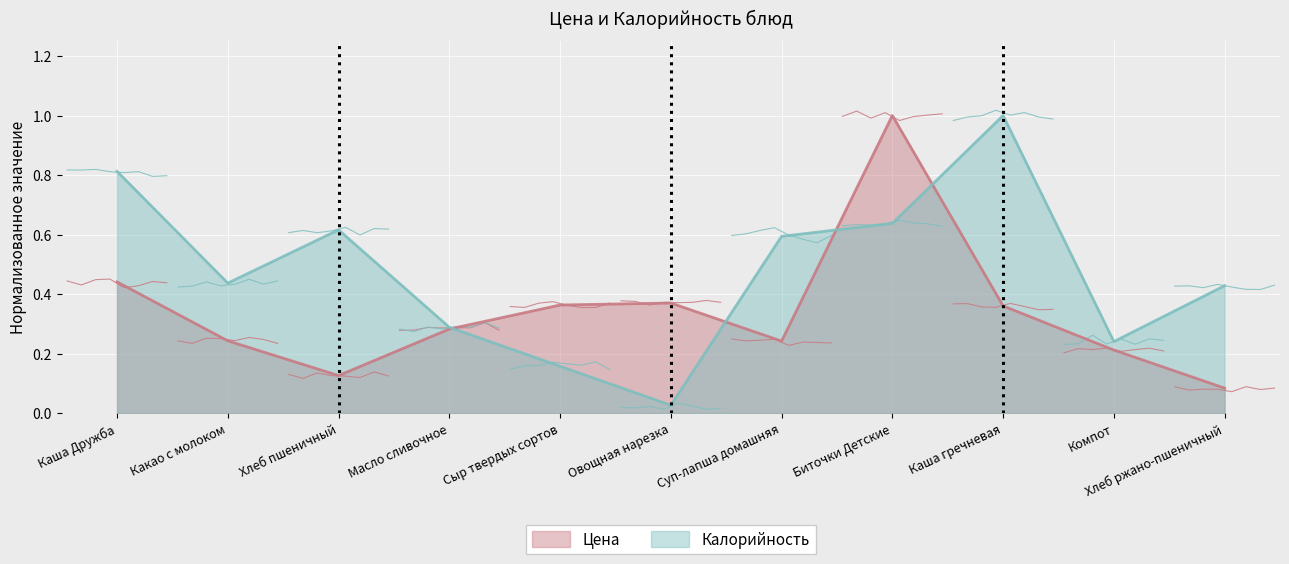

What is the label of the 8th point from the right?

Масло сливочное